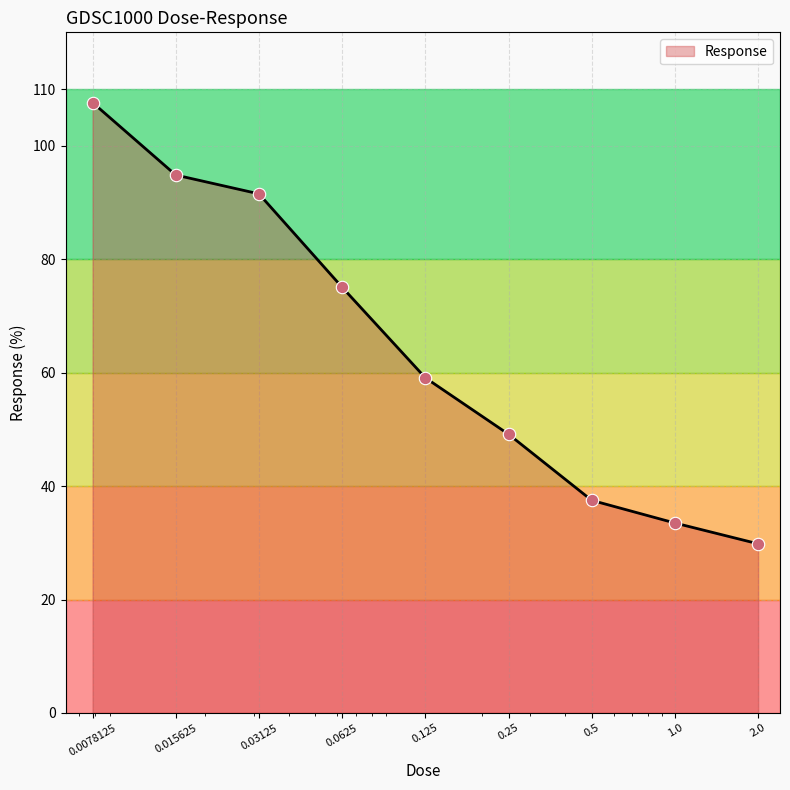

What is the difference between the maximum and minimum values?

77.8